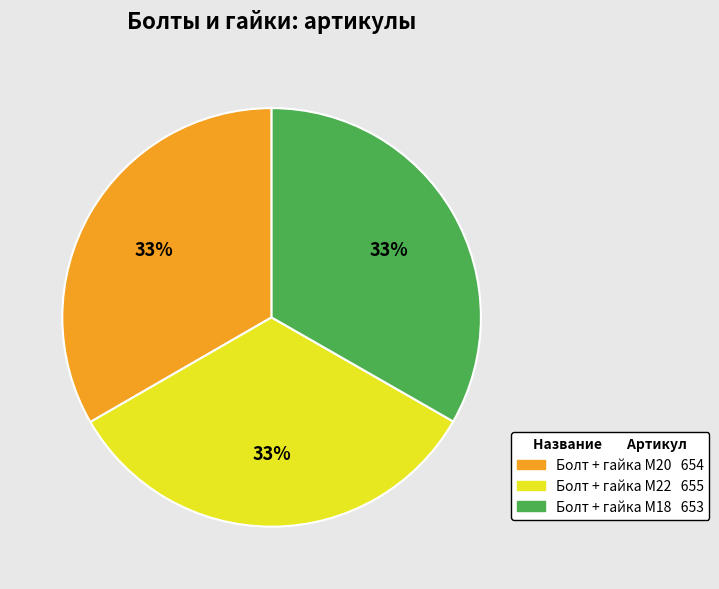

Is there any slice that represents more than half of the pie?

No